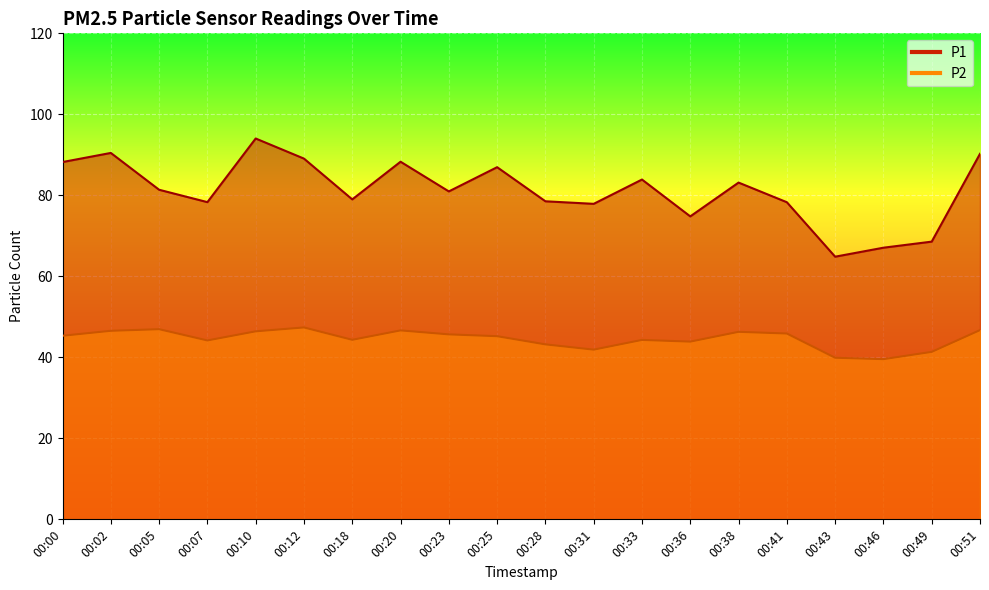

What is the difference between the highest and lowest values at 00:12?

41.7